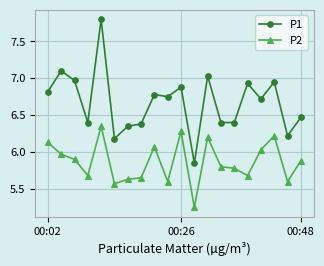

Which series has the largest total across all categories?

P1